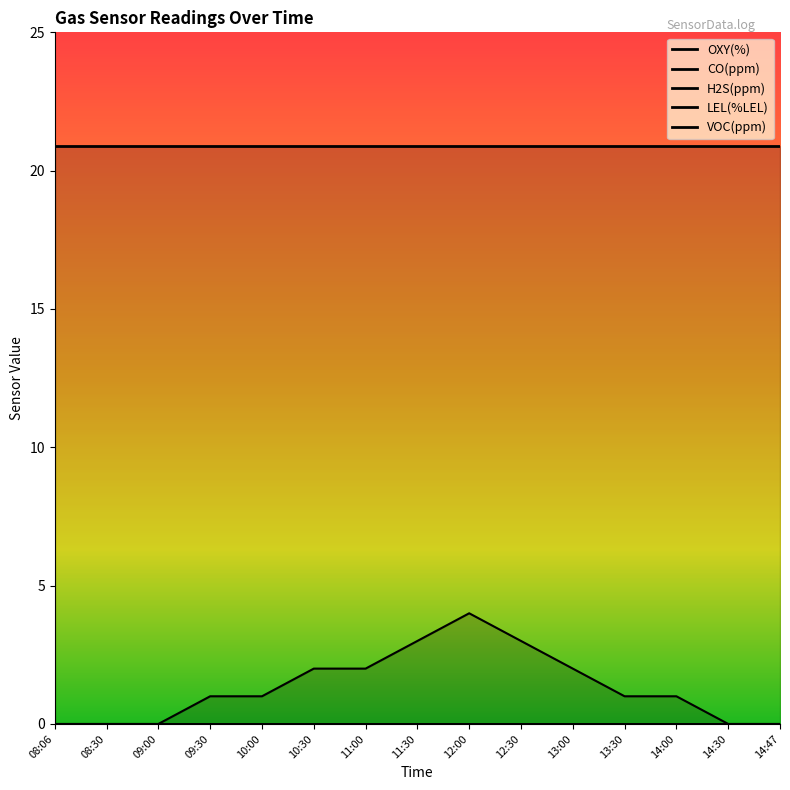

Between 08:30 and 12:00, which series saw the biggest shift?

CO(ppm)